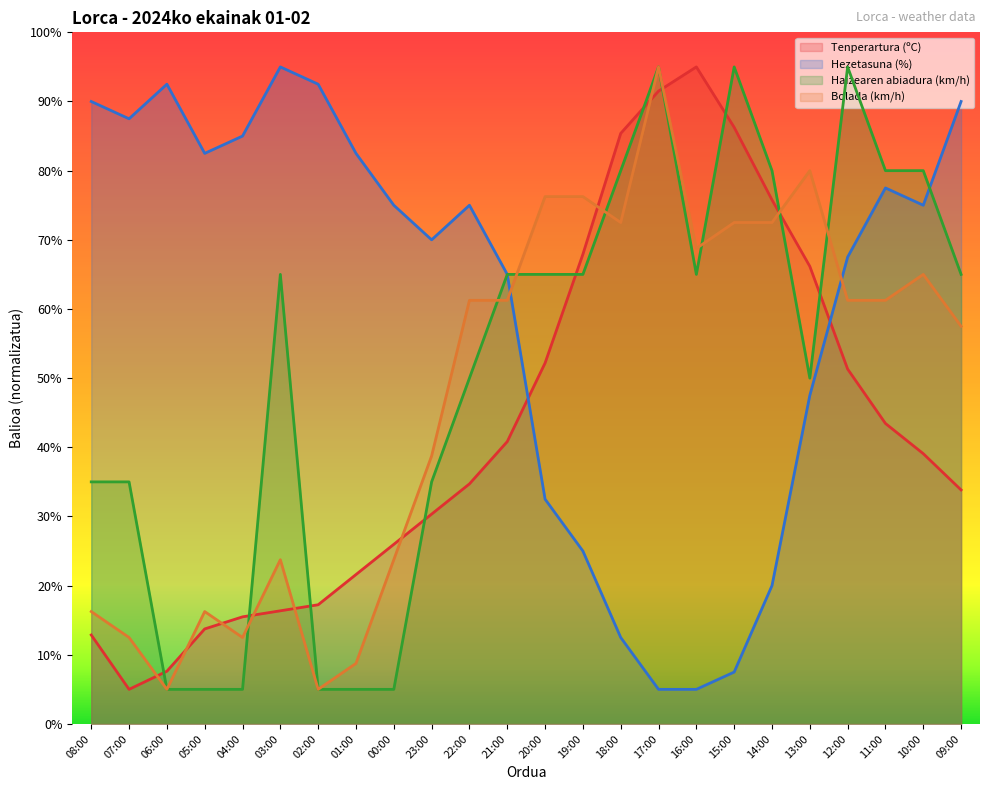

Is the value of Bolada (km/h) at 15:00 greater than the value of Hezetasuna (%) at 00:00?

No